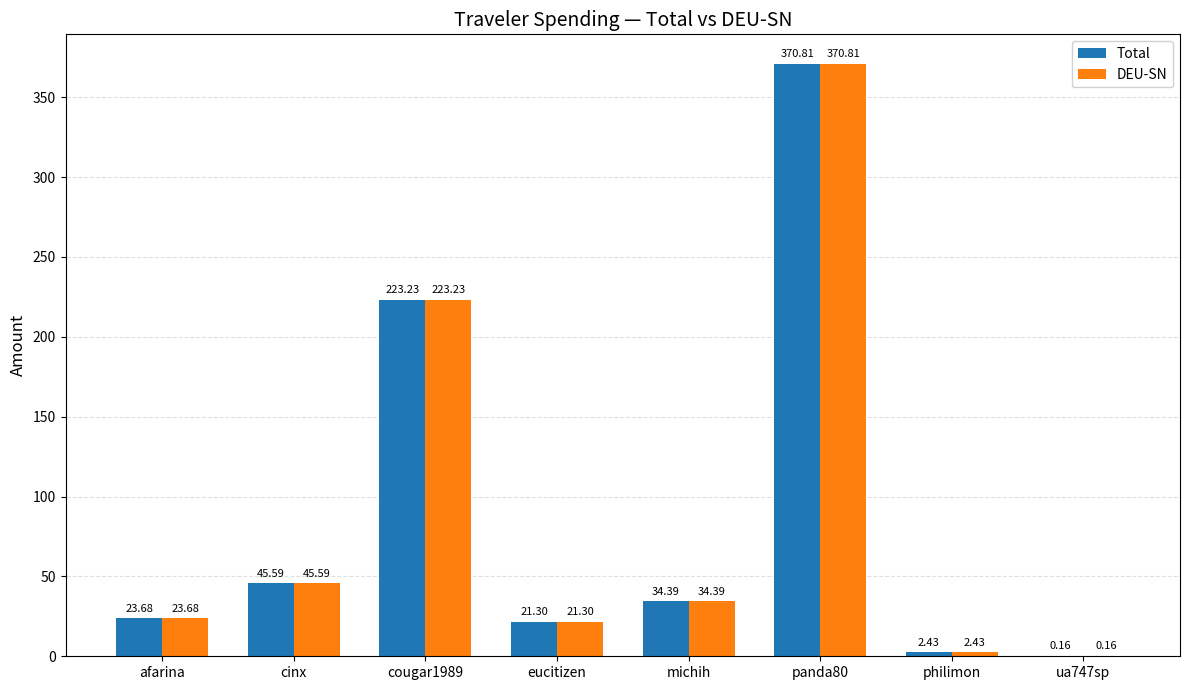

What is the sum of the DEU-SN values at eucitizen and philimon?

23.7